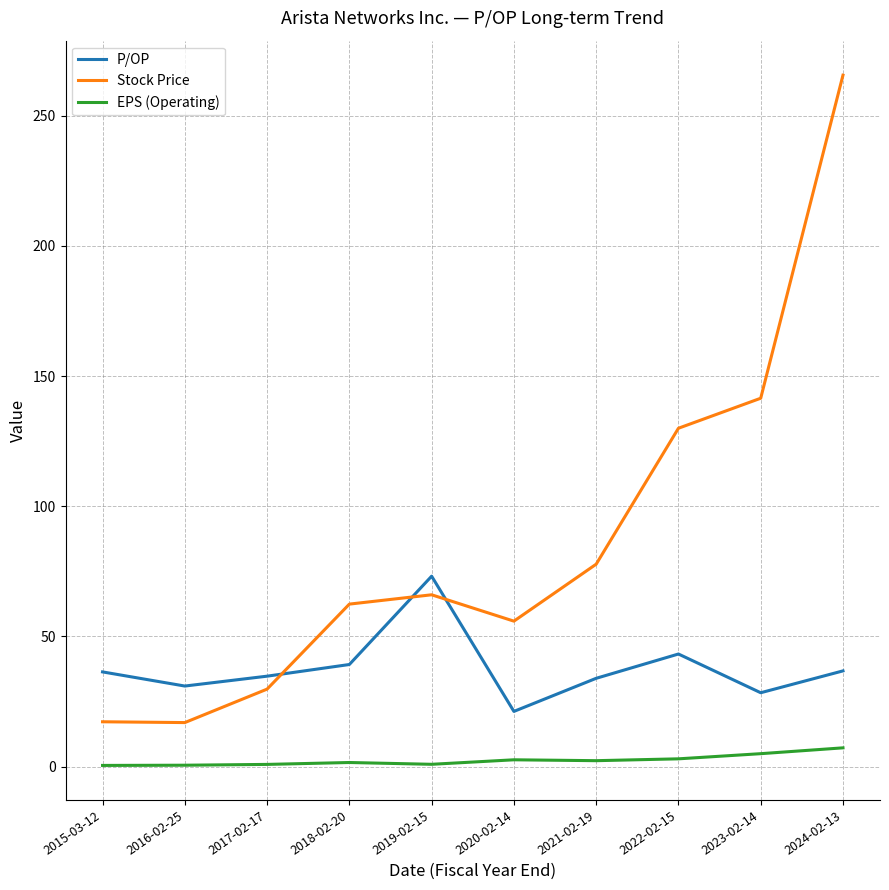

In P/OP, how many points are lower than both neighbors (excluding endpoints)?

3